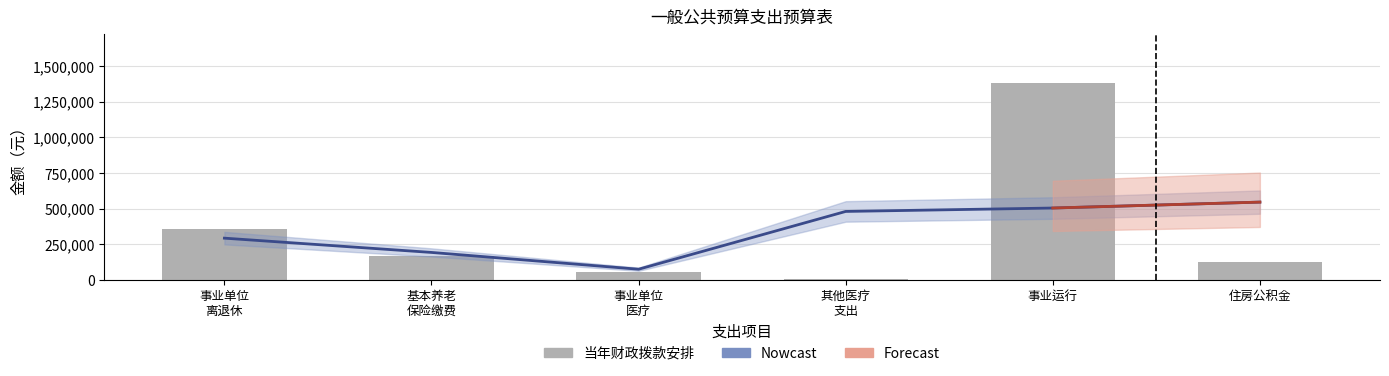

What is the sum of all values?

2087401